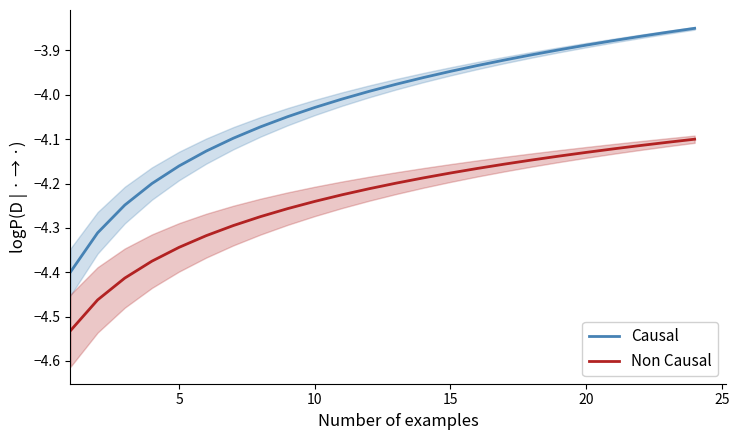

True or false: Non Causal and Causal cross at least once.

False